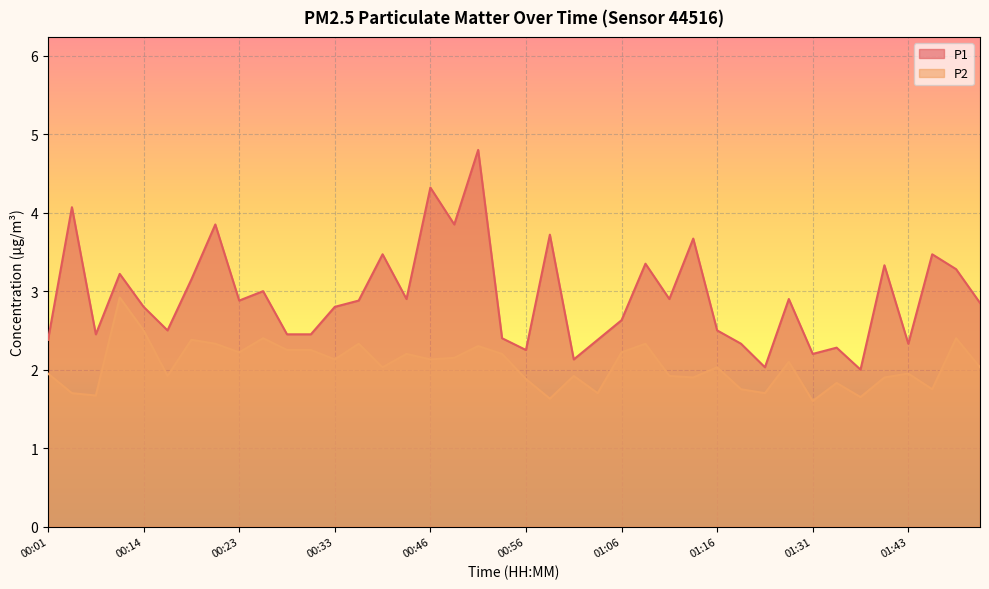

Which label corresponds to the smallest value in the chart?

01:31